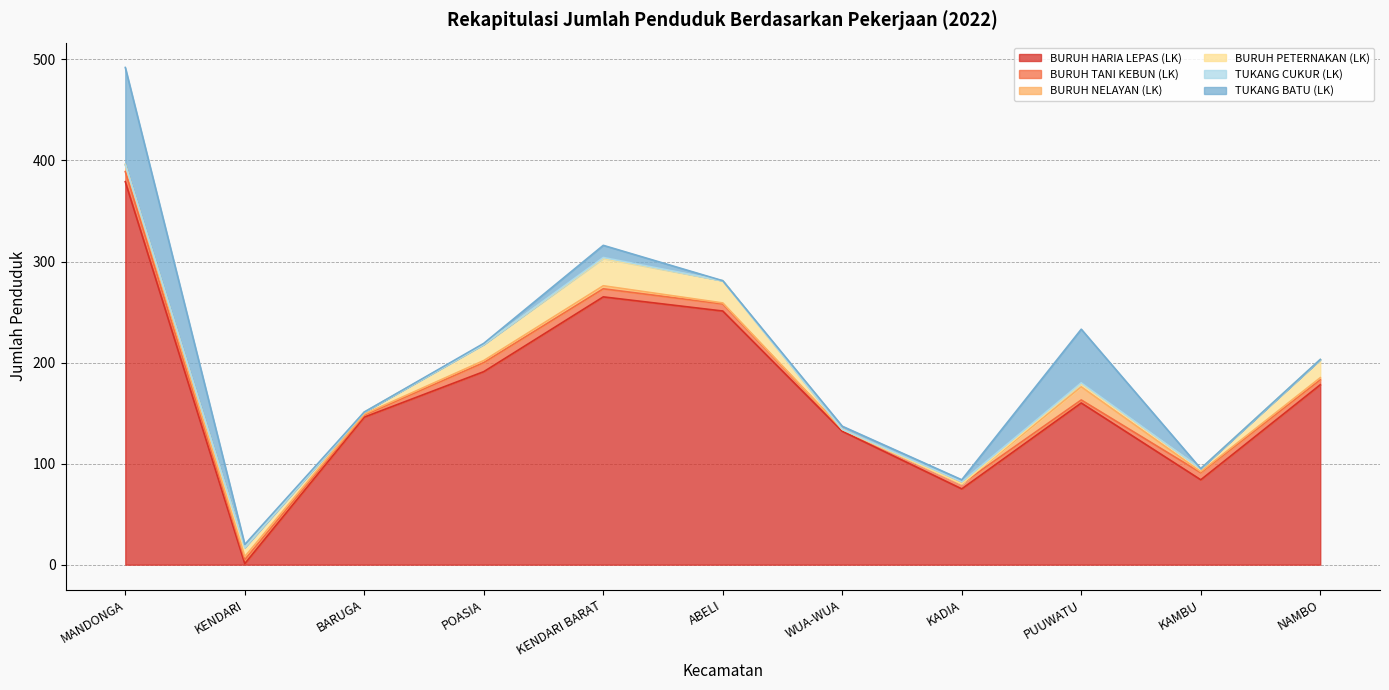

List the series in order of their peak value, highest first.

BURUH HARIA LEPAS (LK), TUKANG BATU (LK), BURUH PETERNAKAN (LK), BURUH NELAYAN (LK), BURUH TANI KEBUN (LK), TUKANG CUKUR (LK)